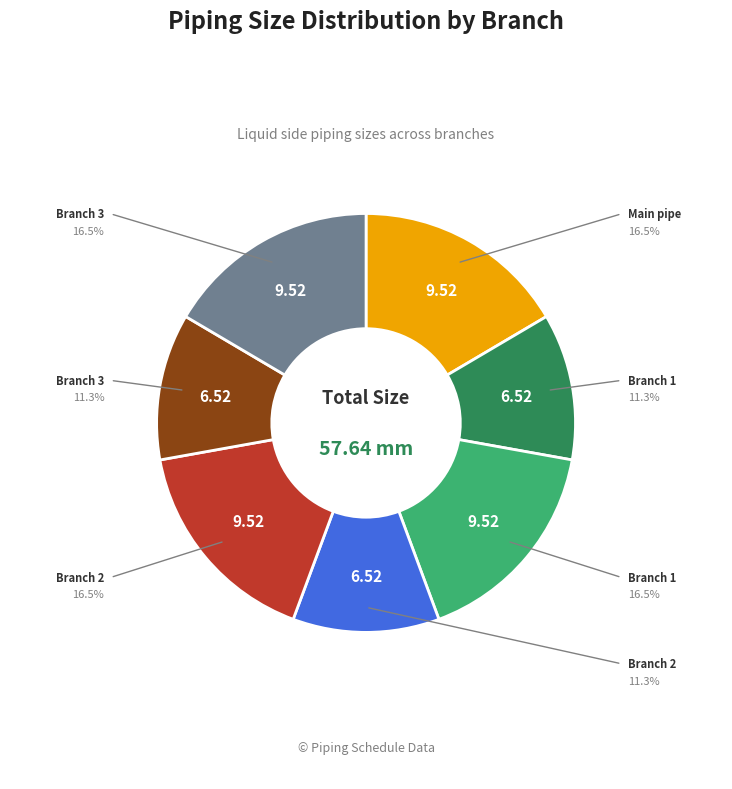

Is there a majority slice in this chart?

No